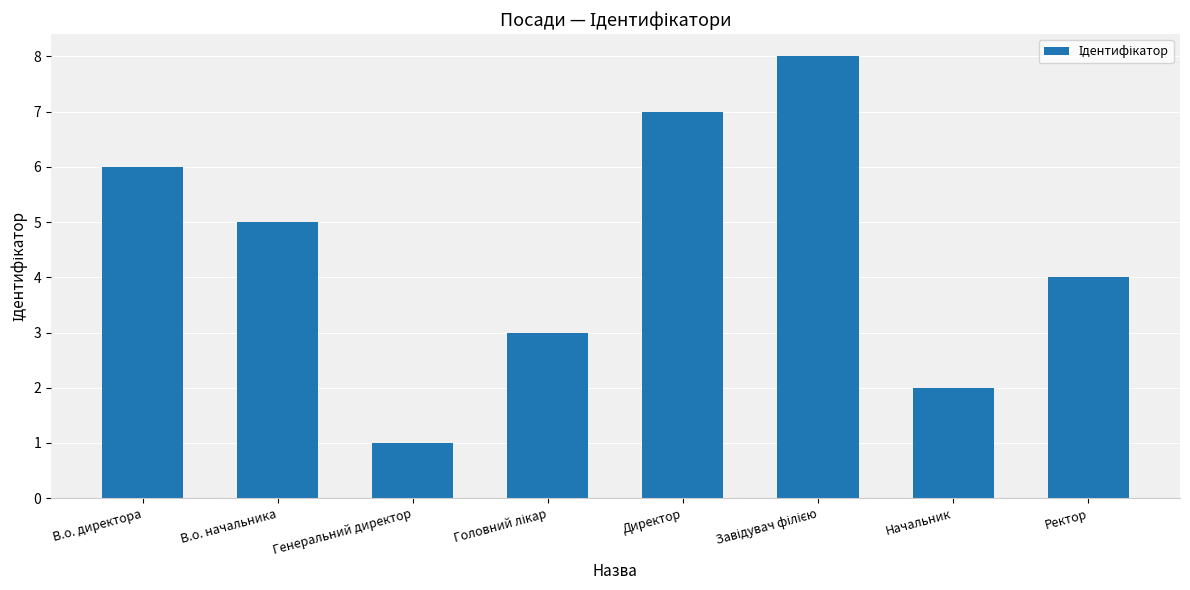

The chart shows a value of 5 at В.о. начальника. True or false?

True